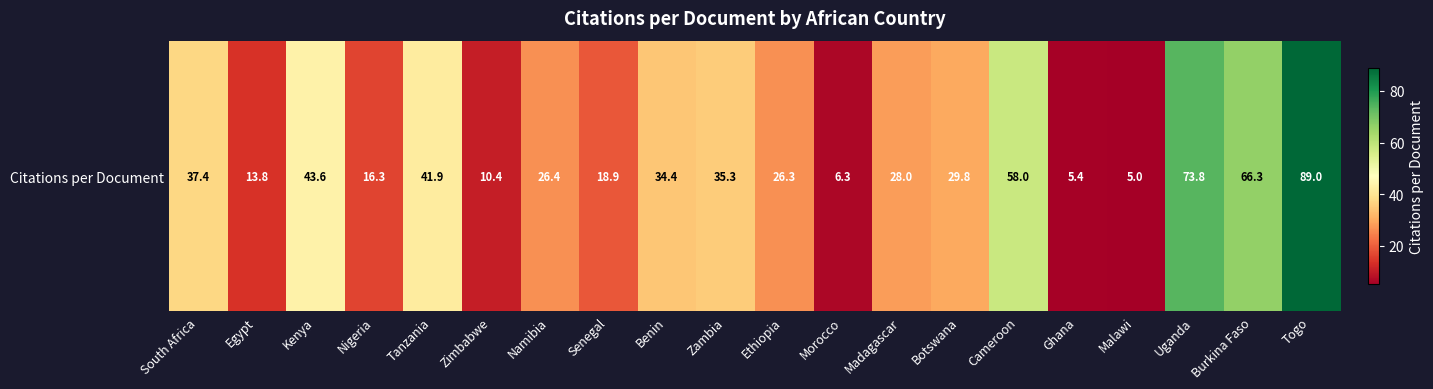

Reading right to left, extract all data points from this chart.

89.0	66.3	73.8	5.0	5.4	58.0	29.8	28.0	6.3	26.3	35.3	34.4	18.9	26.4	10.4	41.9	16.3	43.6	13.8	37.4